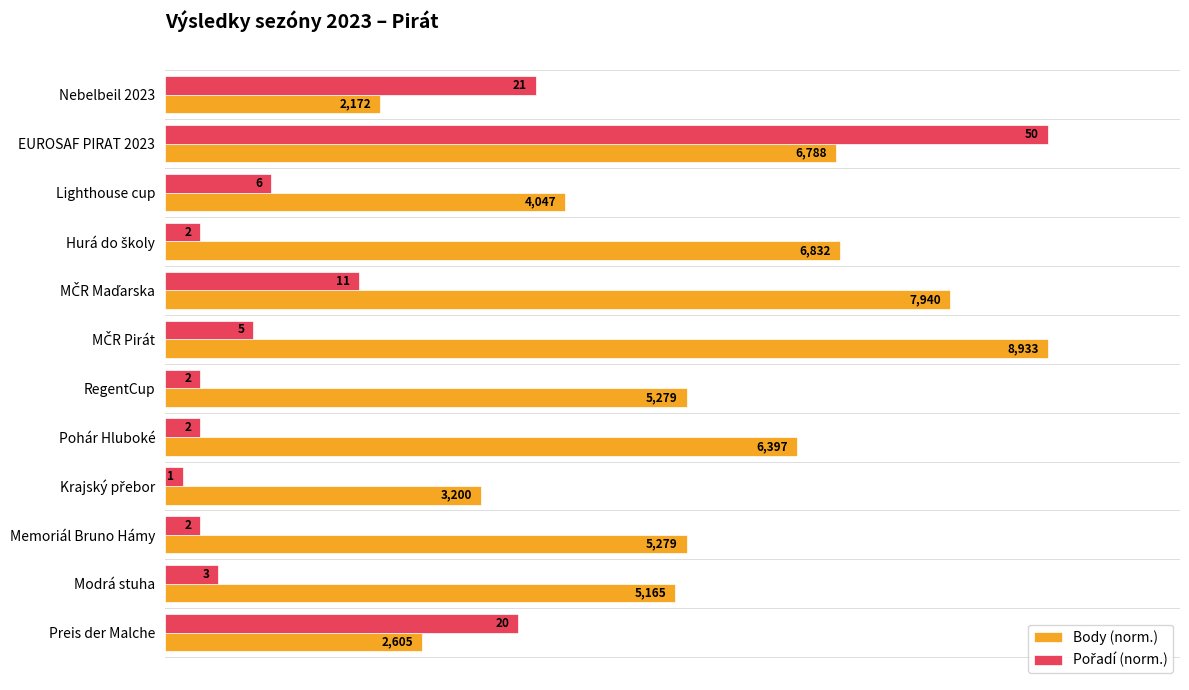

What are all the series names shown in the legend?

Body (norm.), Pořadí (norm.)